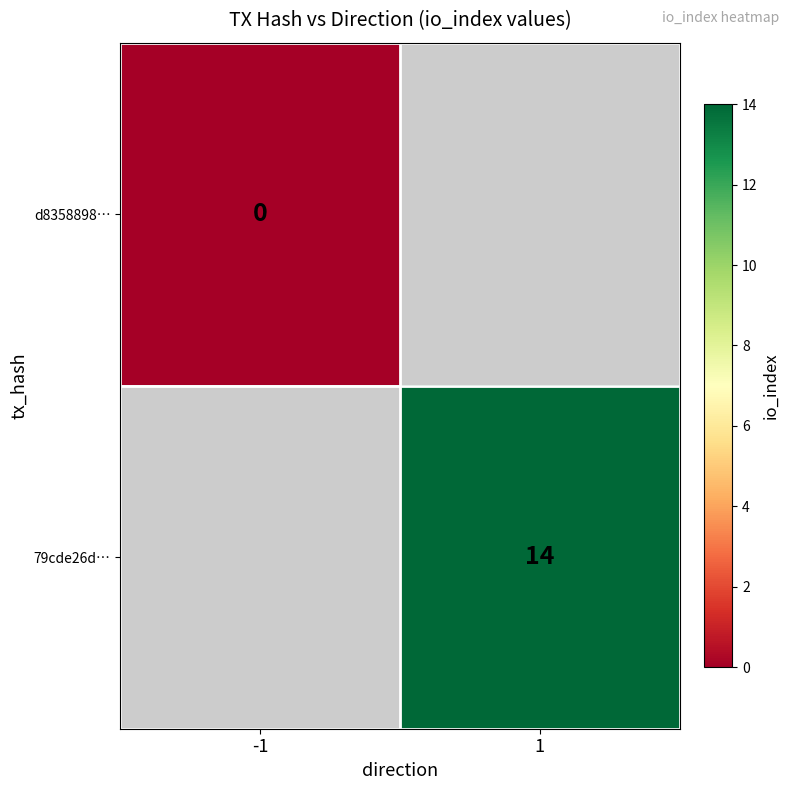

The 79cde26d… series shows 14 at 1. True or false?

True